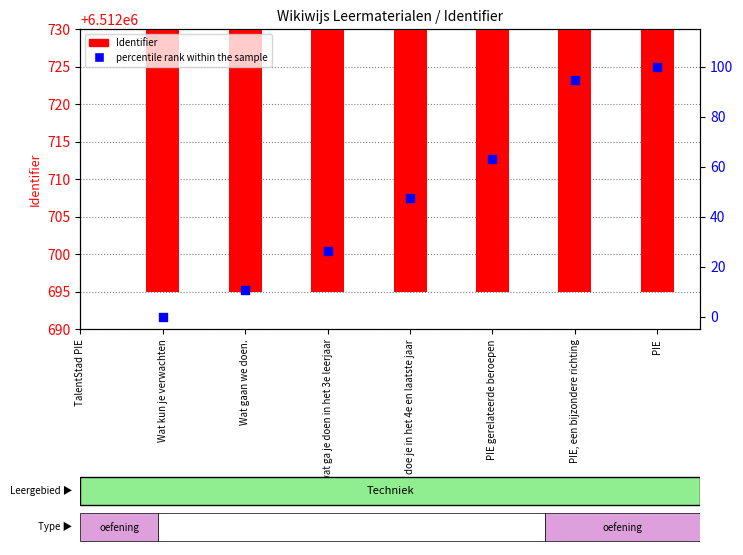

Which series has the widest spread of Y values?

percentile rank within the sample